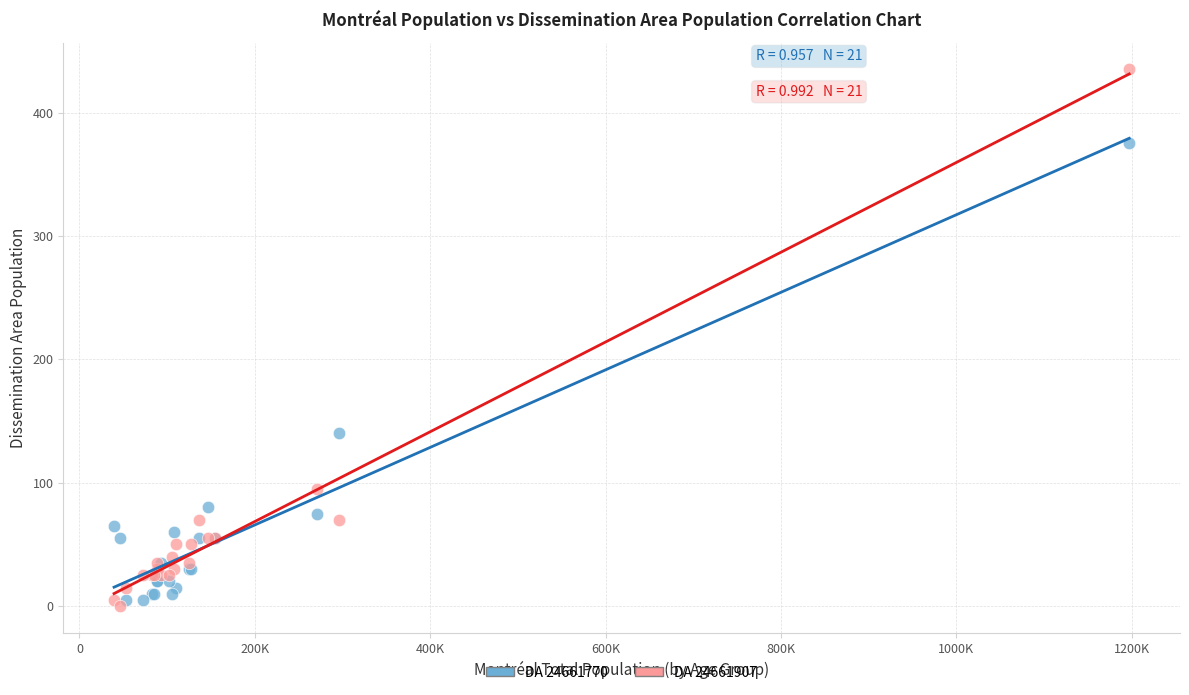

What are all the series names shown in the legend?

DA 24661770, DA 24661907